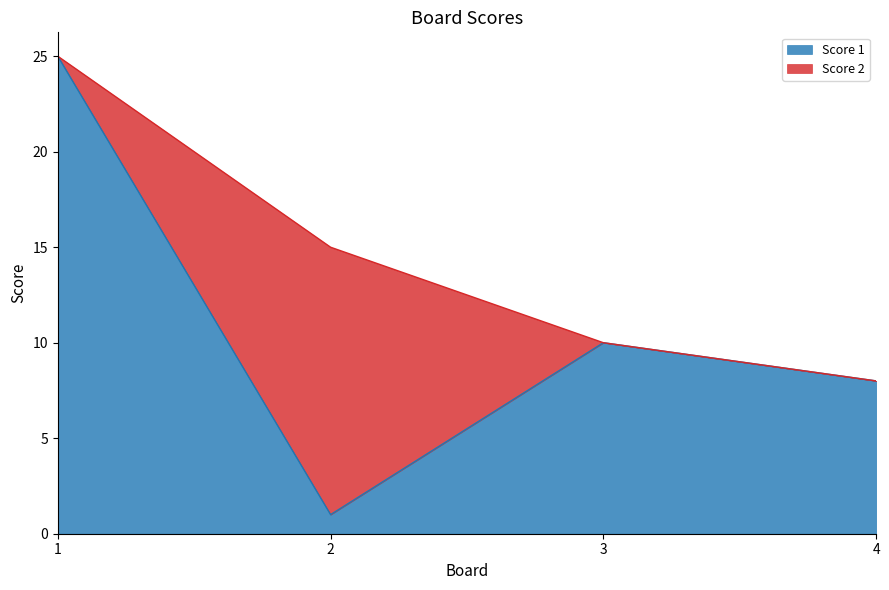

Does the chart have visible grid lines?

No